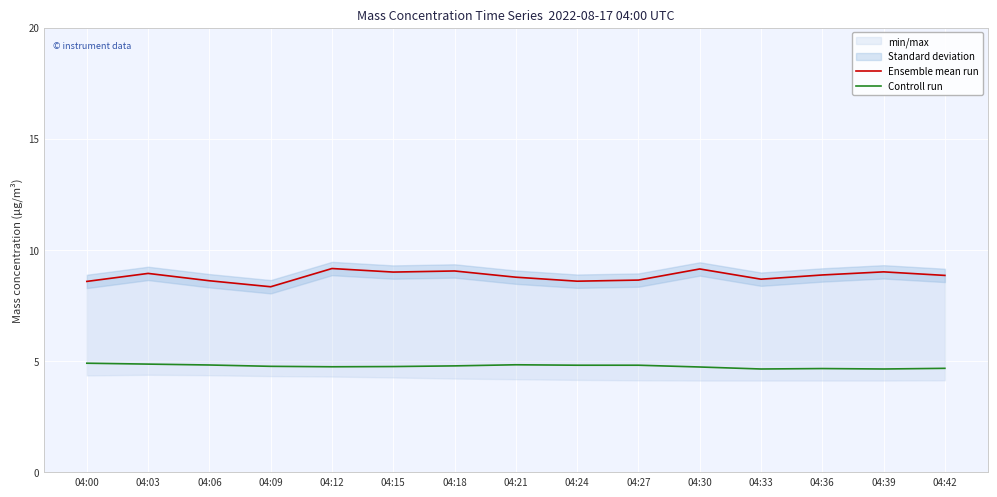

Is it true that Ensemble mean run equals 8.6 at 04:24?

True